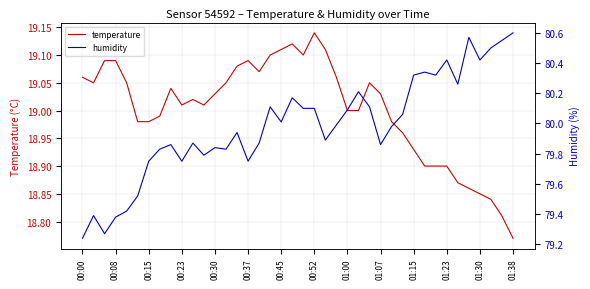

What is the smallest value displayed?

18.8